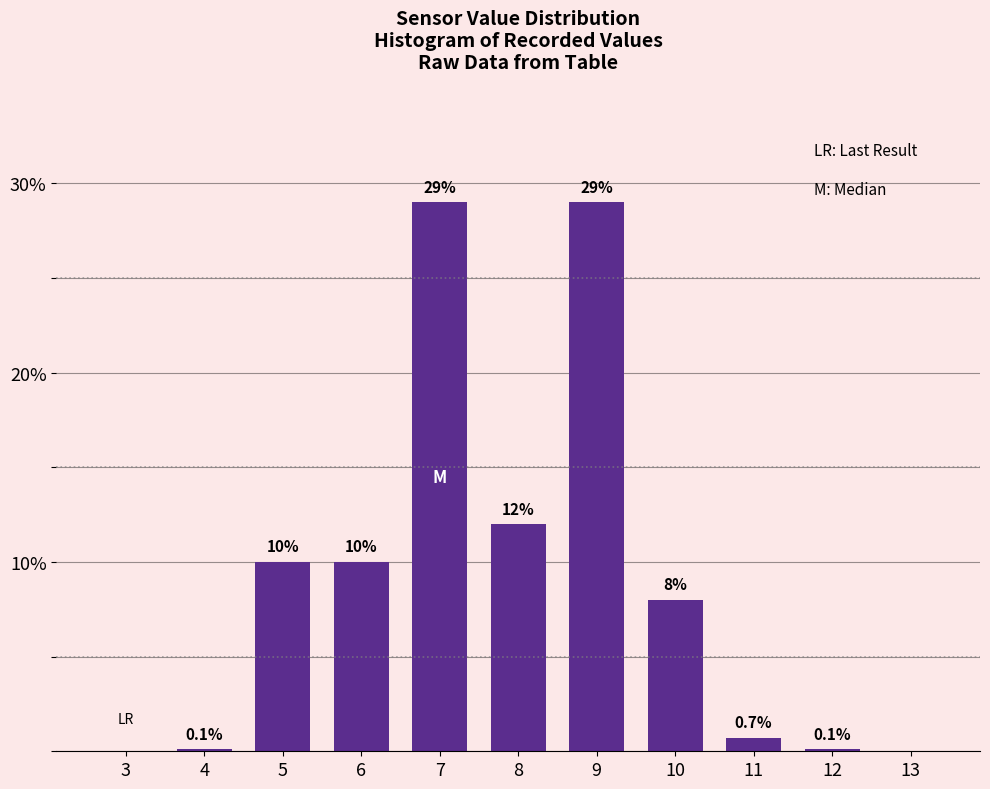

Reading left to right, extract all data points from this chart.

3=0.0	4=0.1	5=10.0	6=10.0	7=29.0	8=12.0	9=29.0	10=8.0	11=0.7	12=0.1	13=0.0